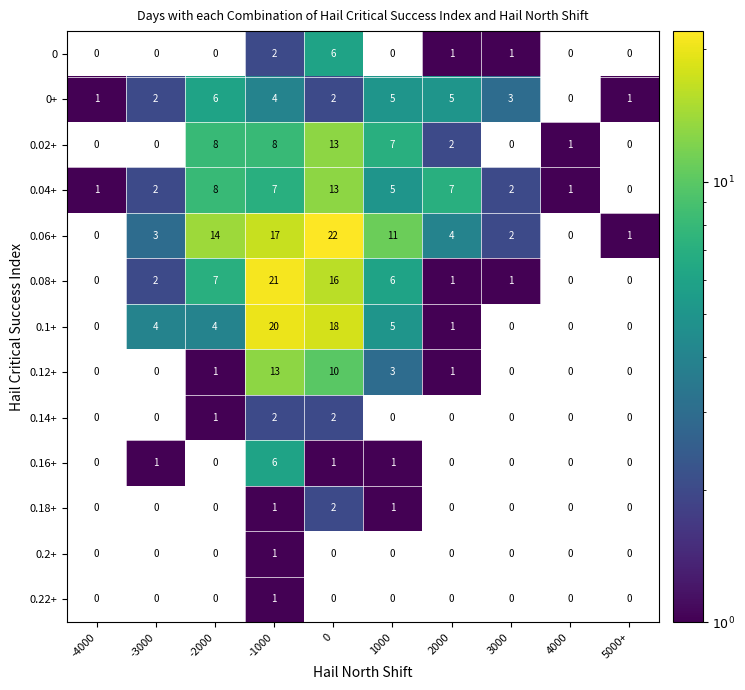

The value of 0.06+ at -3000 is 4. True or false?

False